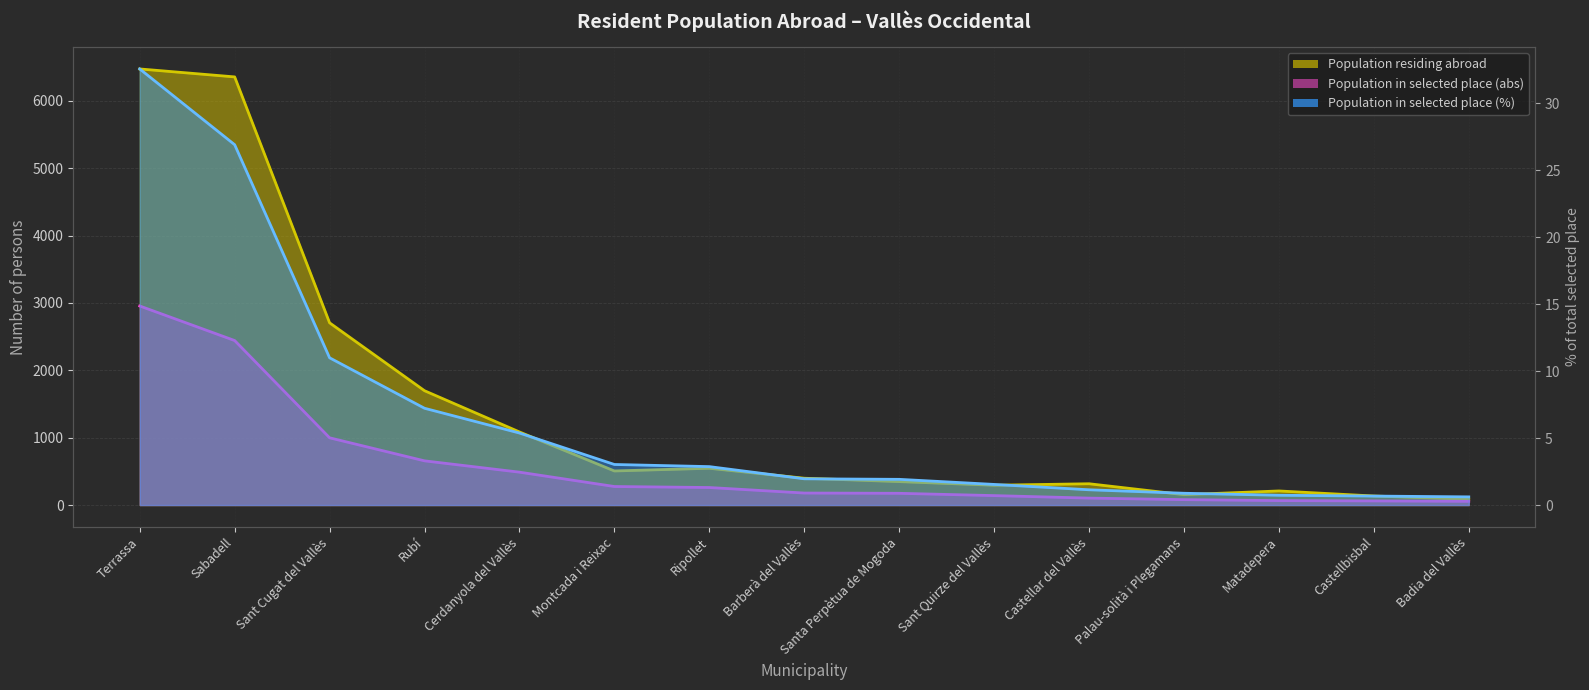

List the series in order of their peak value, lowest first.

Population in selected place (%), Population in selected place (abs), Population residing abroad